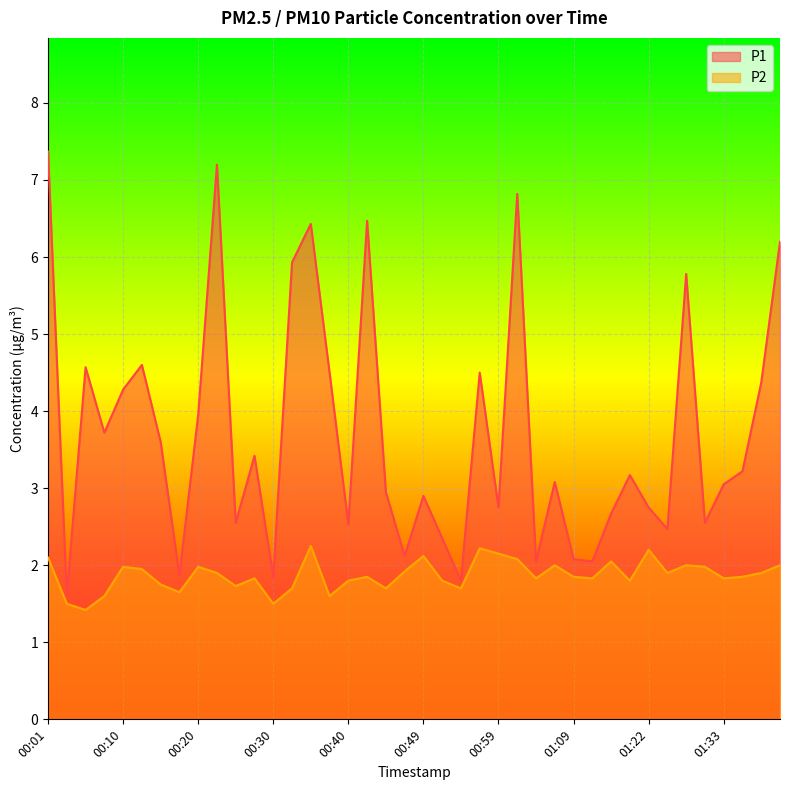

What position from the left is 00:22?

10